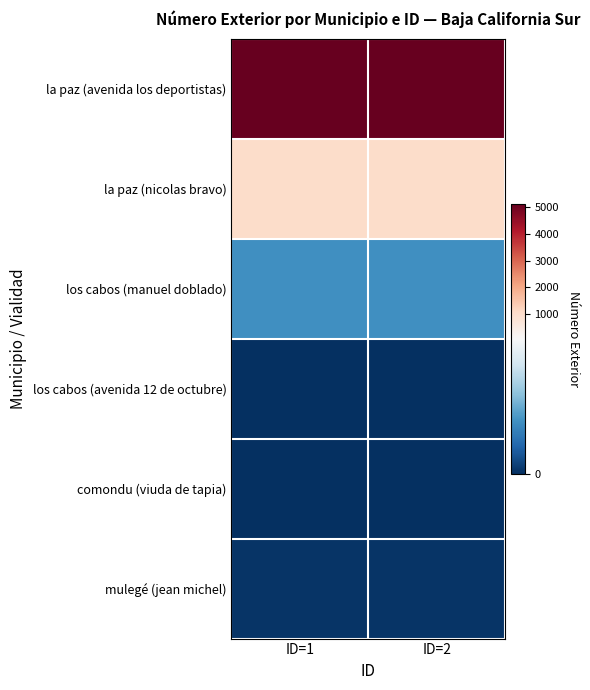

Reading right to left, list all the values displayed in this chart.

la paz (avenida los deportistas): ID=2=5115	ID=1=5115
la paz (nicolas bravo): ID=2=1010	ID=1=1010
los cabos (manuel doblado): ID=2=39	ID=1=39
los cabos (avenida 12 de octubre): ID=2=0	ID=1=0
comondu (viuda de tapia): ID=2=0	ID=1=0
mulegé (jean michel): ID=2=2	ID=1=2